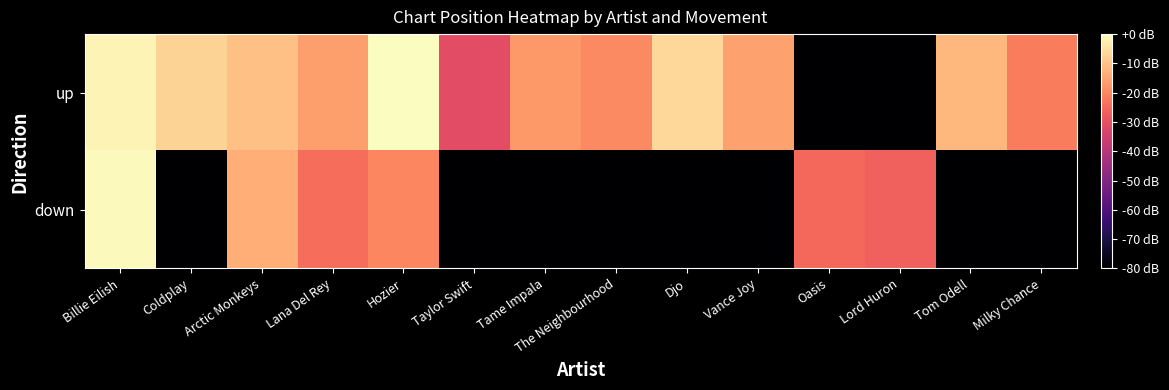

Which series has the widest spread of values?

up